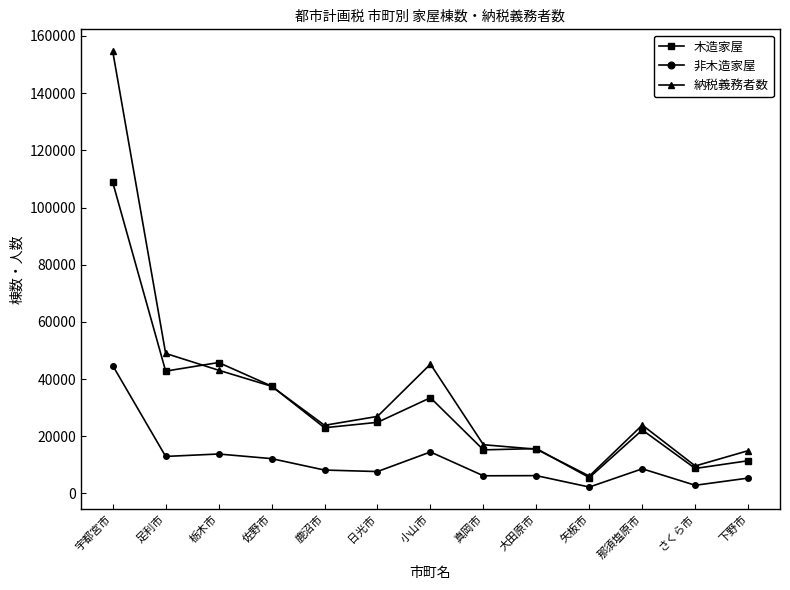

Which series has the largest range (max minus min)?

納税義務者数